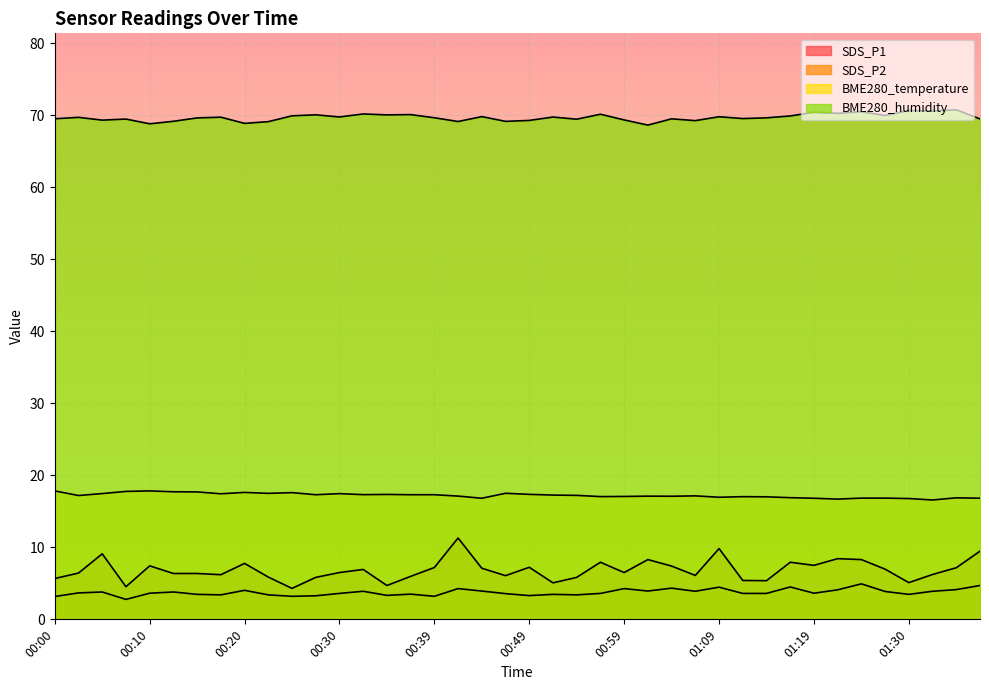

True or false: SDS_P1 has a value of 4.3 at 00:25.

True